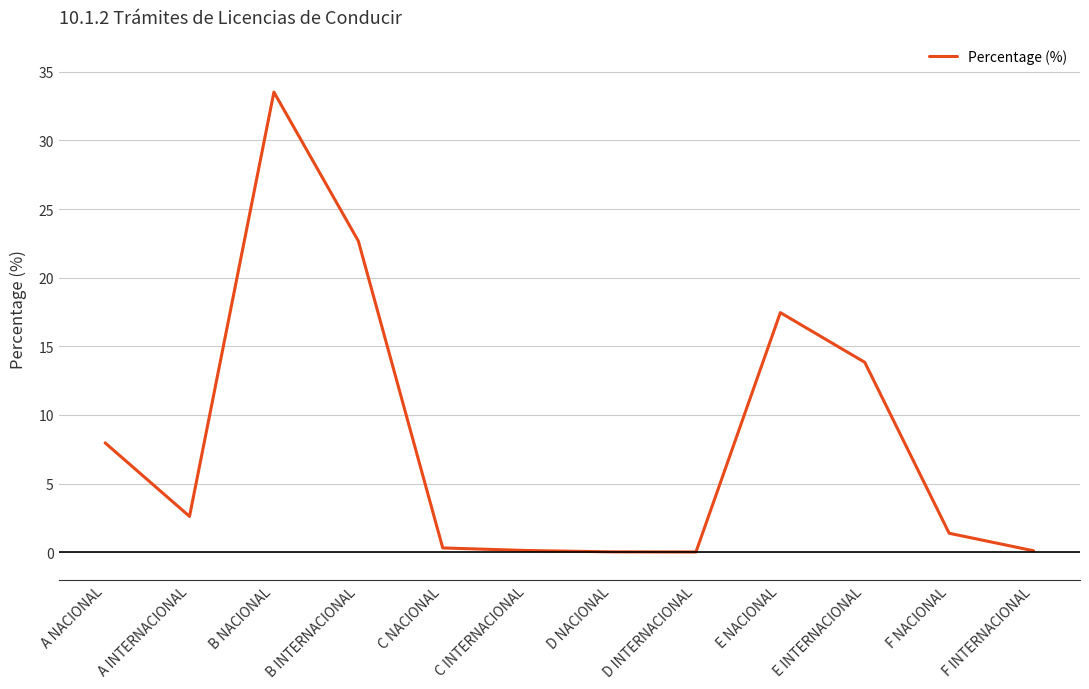

What is the difference between the second highest and second lowest values?

22.6